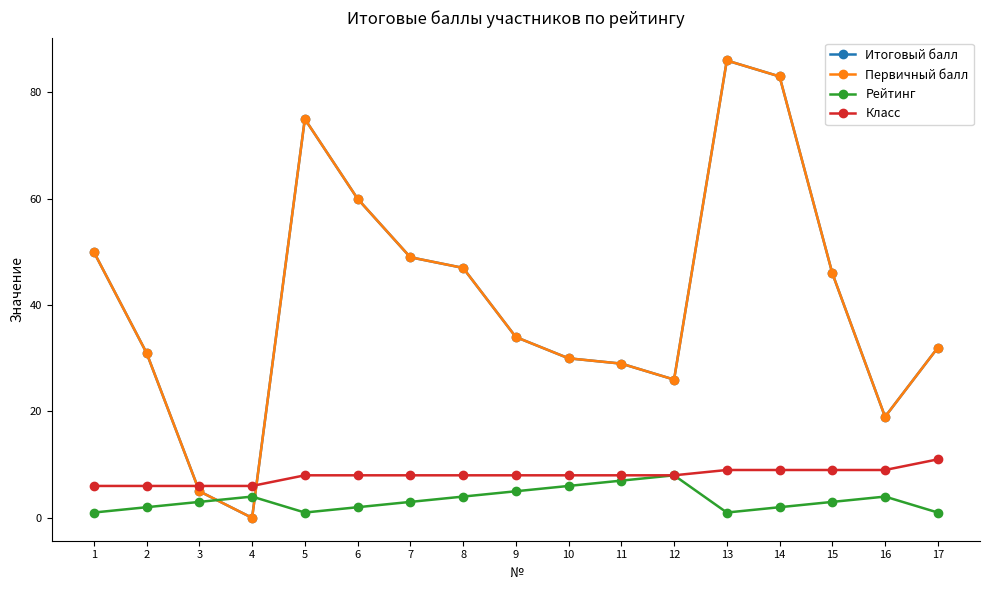

Where is Итоговый балл nearest to the value 43?

15